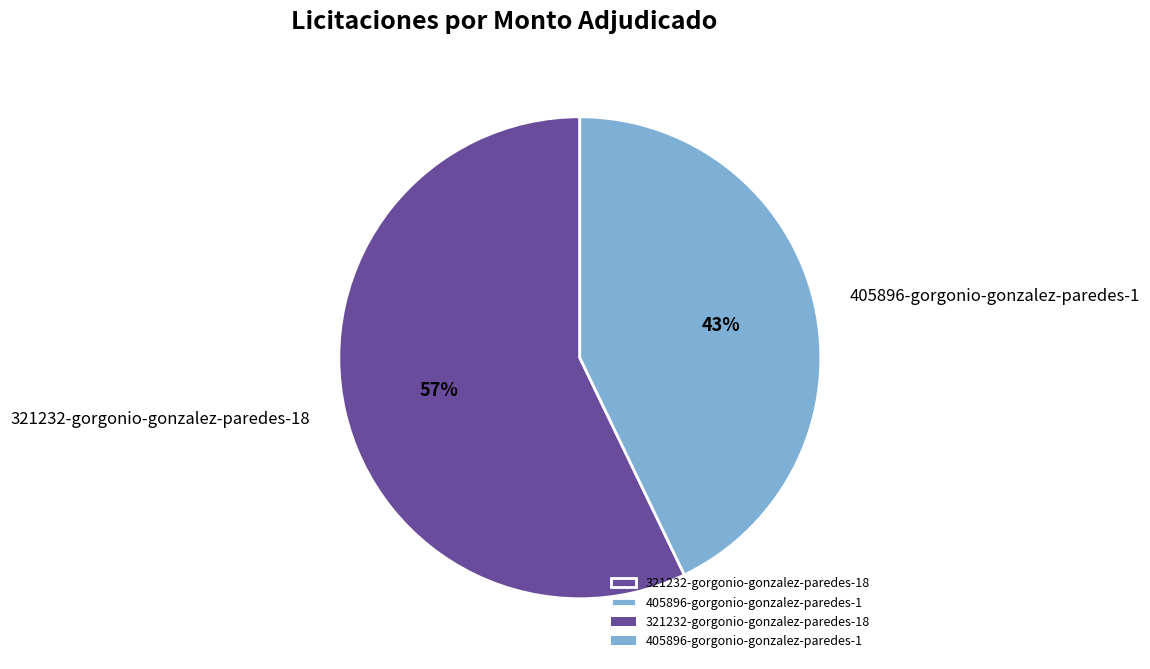

True or false: 405896-gorgonio-gonzalez-paredes-1 accounts for 50% of the total.

False